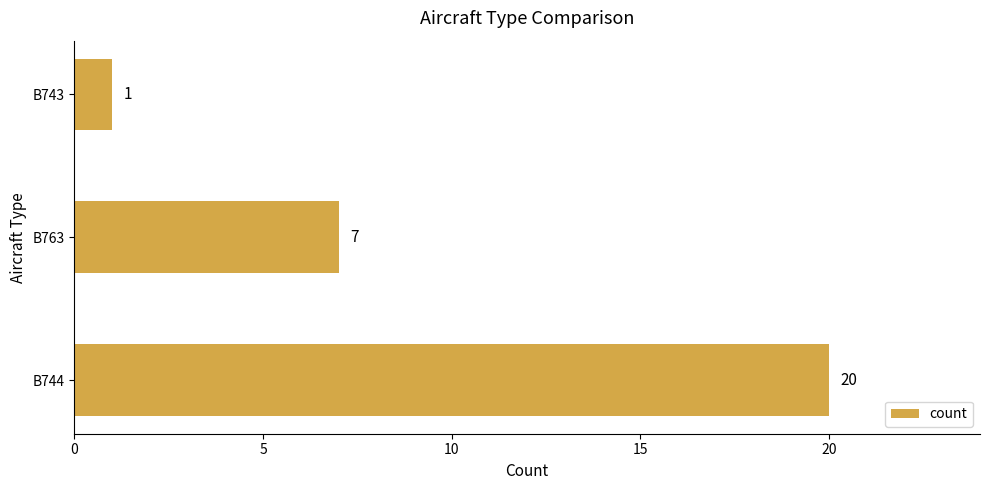

What is the difference between the maximum and second lowest values?

13